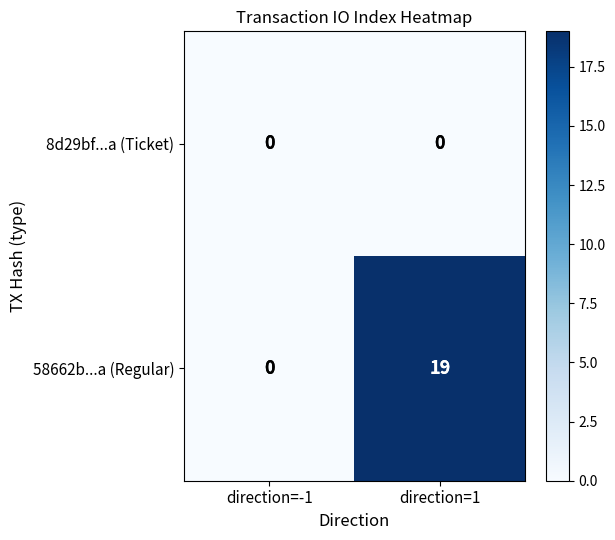

Which series has the widest spread of values?

58662b...a (Regular)